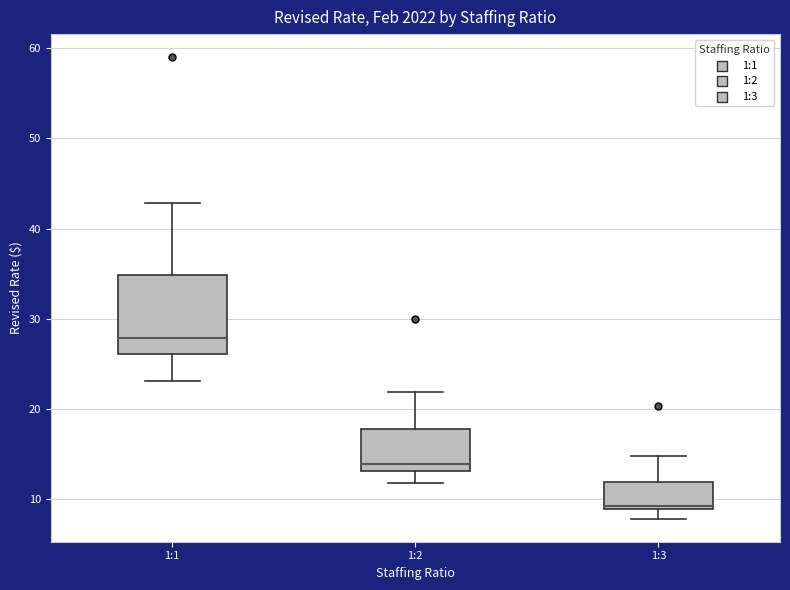

Reading left to right, read every box against the y-axis: the position of its median line, the range the box covers, and the ends of its whiskers. The values are not printed on the chart, so give them approximately, as read against the axis.

1:1: median 28, box 26 to 35, whiskers 23 to 43
1:2: median 14, box 13 to 18, whiskers 12 to 22
1:3: median 9 (just above the box's lower edge), box 9 to 12, whiskers 8 to 15